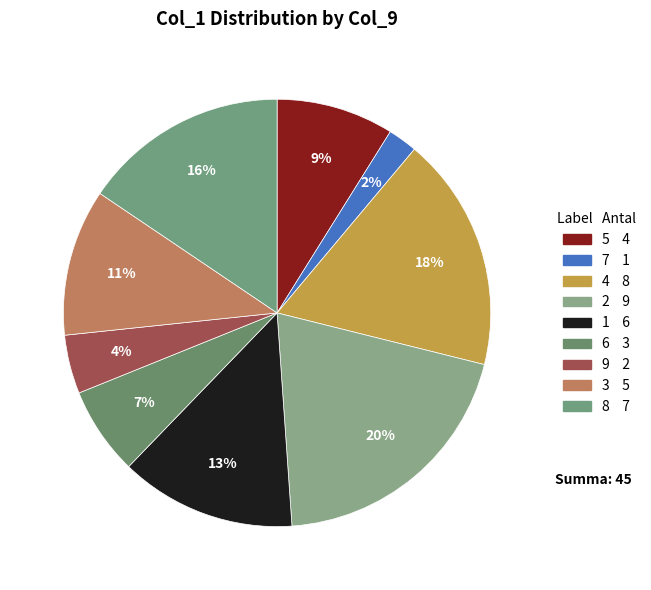

What percentage is the 7 slice, to the nearest percent?

2%